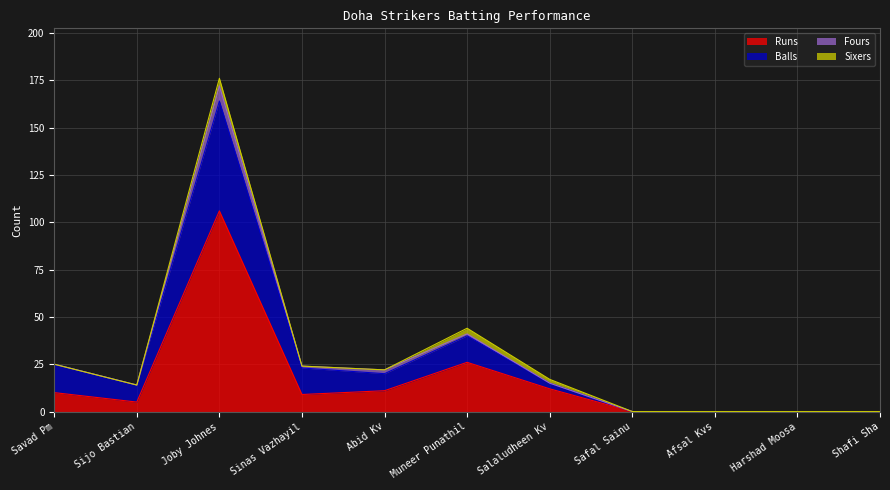

What are all the series names shown in the legend?

Runs, Balls, Fours, Sixers